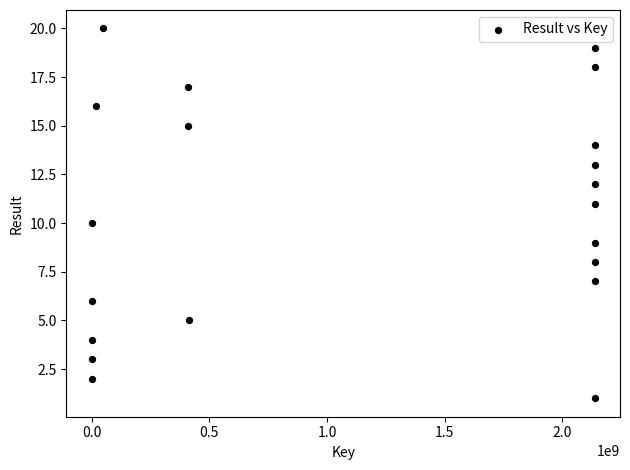

What is the range of Y values (max minus min)?

19